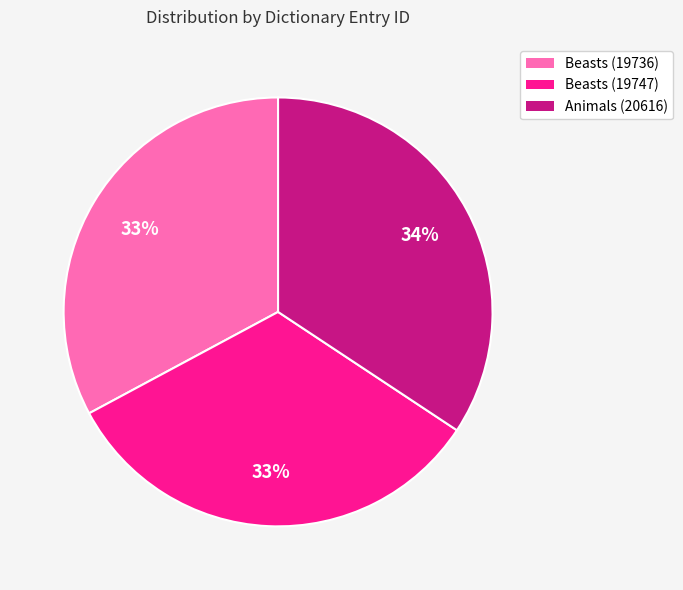

Combined, do Animals (20616) and Beasts (19736) account for over 50%?

Yes